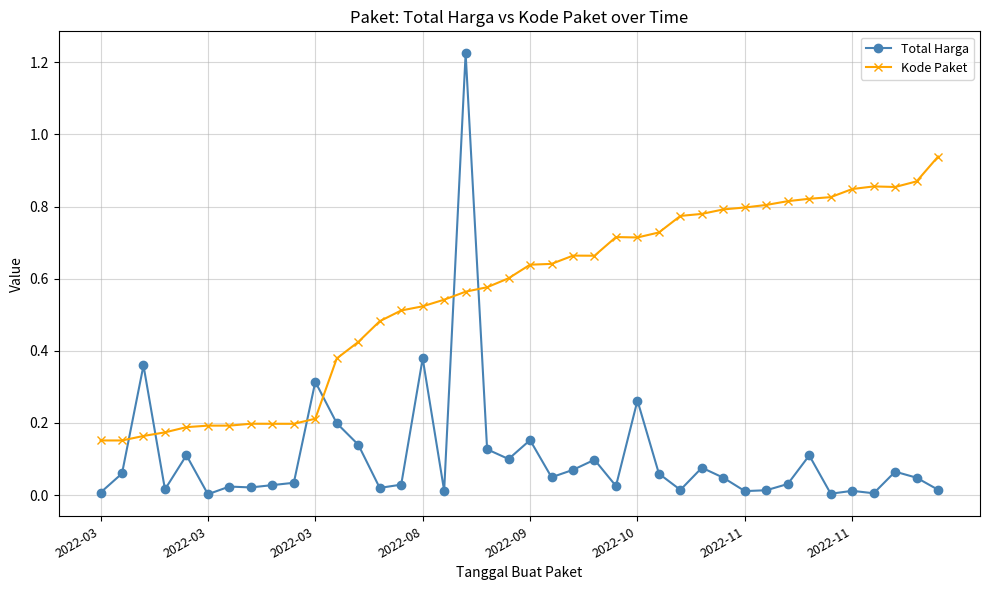

Which series has the largest total across all categories?

Kode Paket